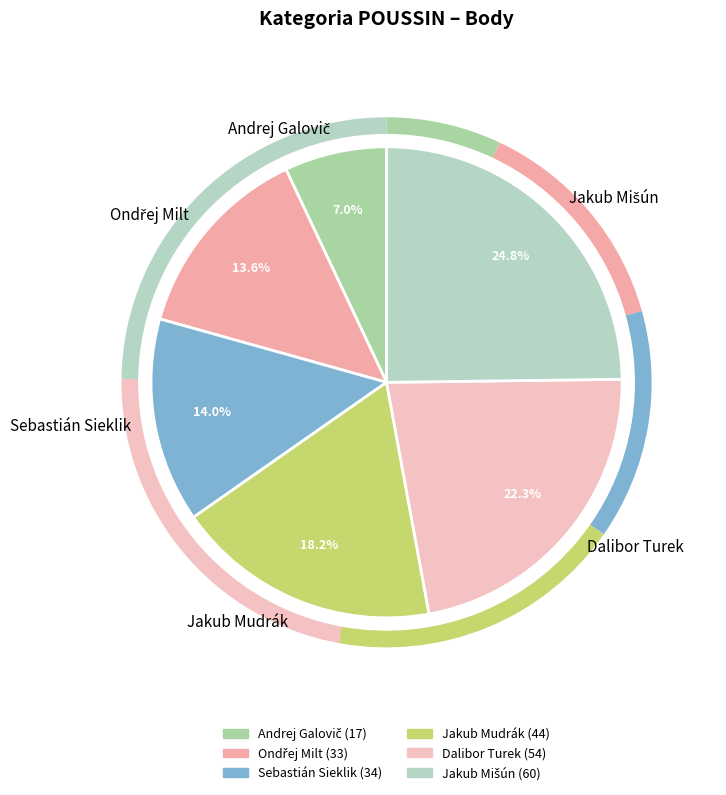

Approximately how many times larger is the value at Jakub Mudrák compared to Dalibor Turek?

0.8